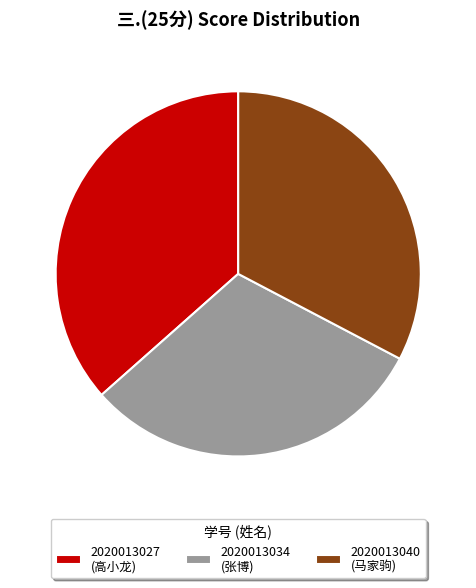

To the nearest percent, what is the combined percentage of 2020013027 and 2020013040?

69%